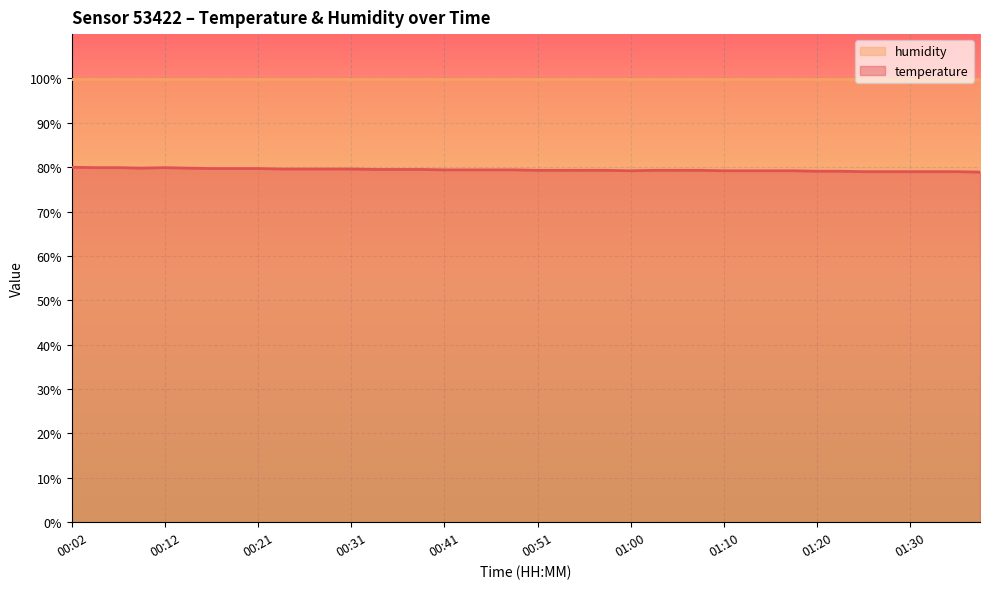

Rank the categories by value from highest to lowest.

00:02, 00:04, 00:07, 00:12, 00:09, 00:14, 00:16, 00:19, 00:21, 00:24, 00:26, 00:29, 00:31, 00:33, 00:36, 00:38, 00:41, 00:43, 00:46, 00:48, 00:51, 00:53, 00:55, 00:58, 01:03, 01:05, 01:08, 01:00, 01:10, 01:13, 01:15, 01:17, 01:20, 01:22, 01:25, 01:27, 01:30, 01:32, 01:35, 01:37